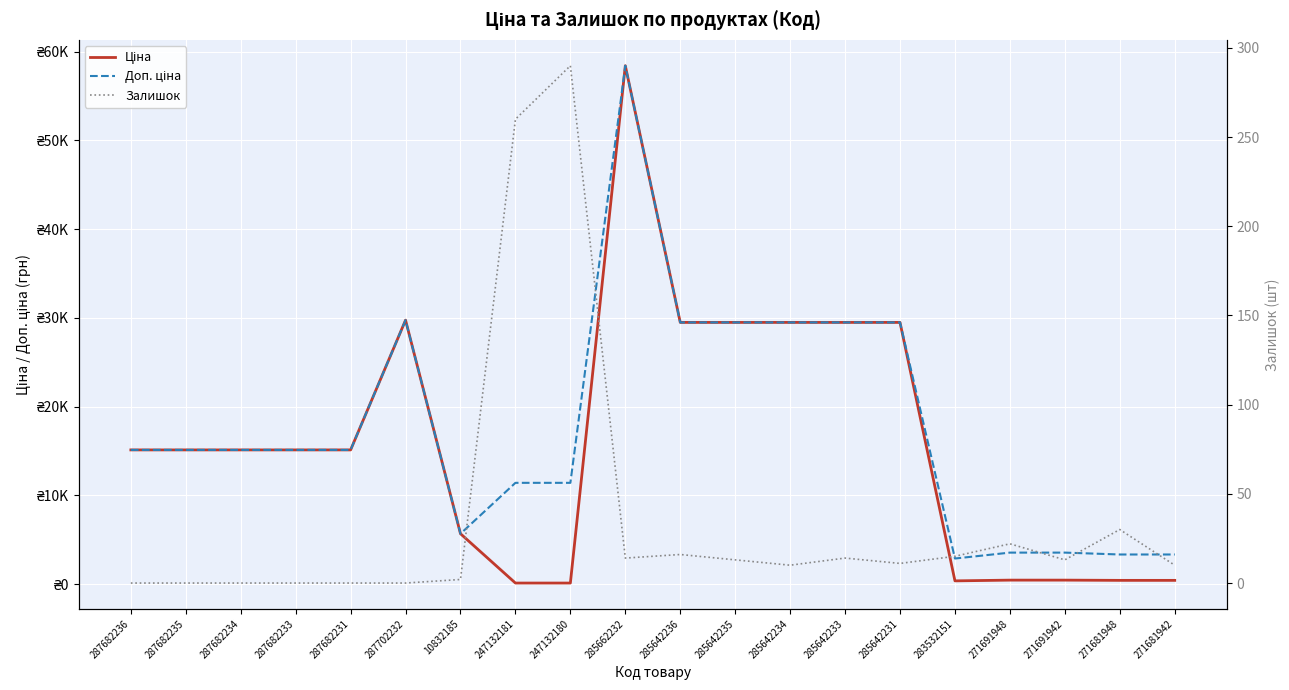

At 247132181, list the series in order from largest to smallest.

Доп. ціна, Залишок, Ціна